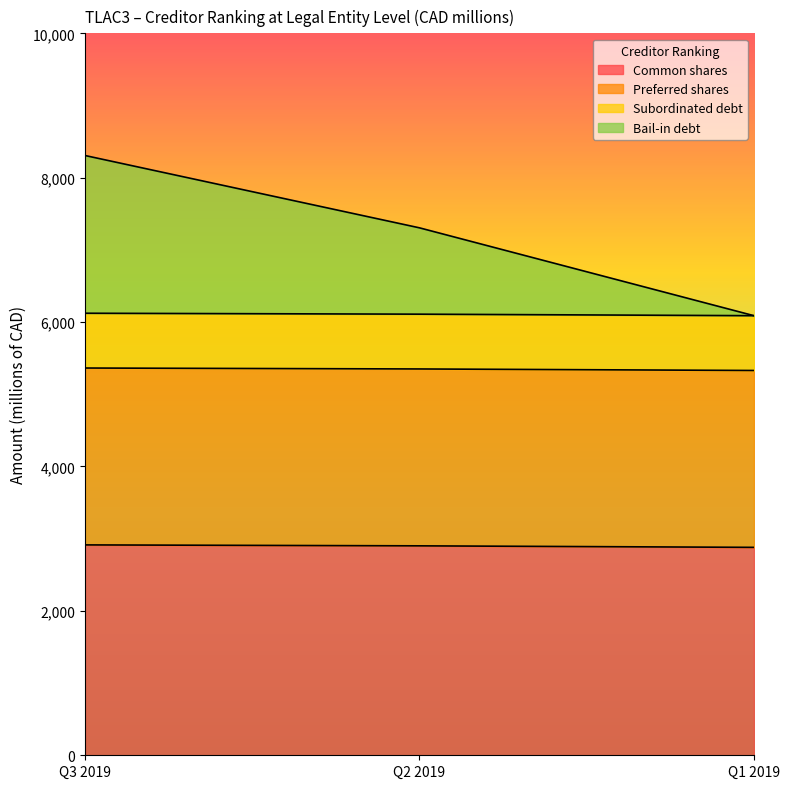

What is the lowest value of the Common shares series?

2880